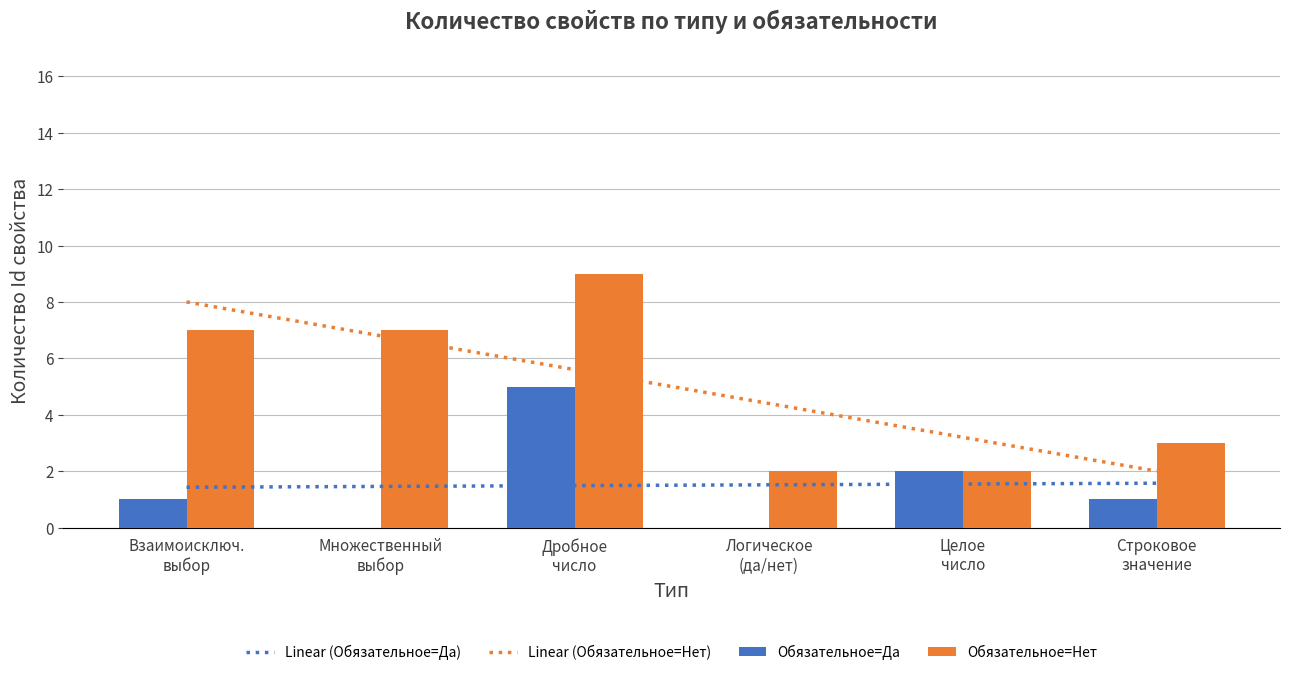

Reading right to left, extract all data points from this chart.

Linear (Обязательное=Да): Строковое
значение=1.6	Целое
число=1.5	Логическое
(да/нет)=1.5	Дробное
число=1.5	Множественный
выбор=1.5	Взаимоисключ.
выбор=1.4
Linear (Обязательное=Нет): Строковое
значение=2.0	Целое
число=3.2	Логическое
(да/нет)=4.4	Дробное
число=5.6	Множественный
выбор=6.8	Взаимоисключ.
выбор=8.0
Обязательное=Да: Строковое
значение=1.0	Целое
число=2.0	Логическое
(да/нет)=0.0	Дробное
число=5.0	Множественный
выбор=0.0	Взаимоисключ.
выбор=1.0
Обязательное=Нет: Строковое
значение=3.0	Целое
число=2.0	Логическое
(да/нет)=2.0	Дробное
число=9.0	Множественный
выбор=7.0	Взаимоисключ.
выбор=7.0